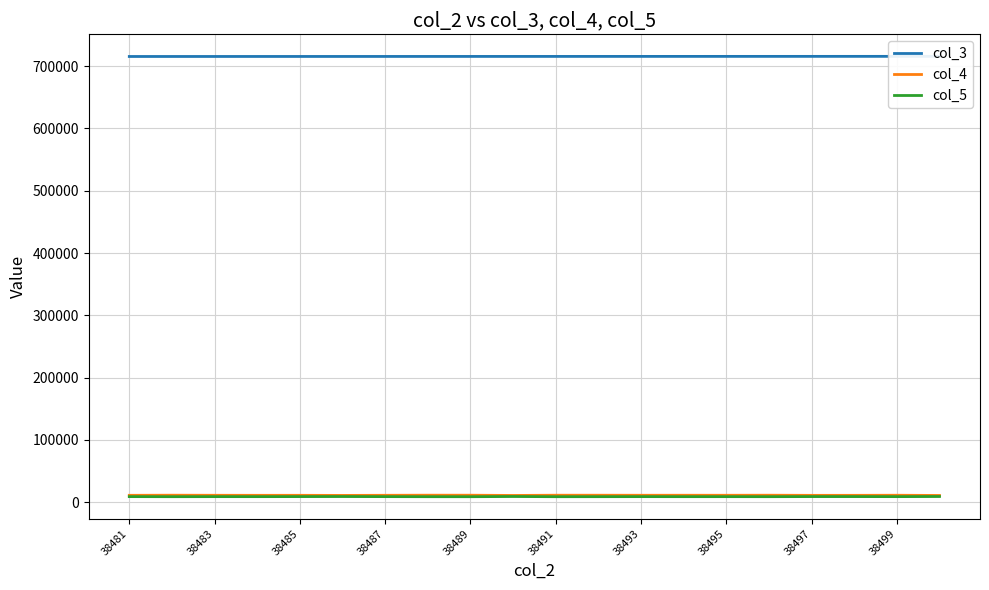

Is it true that col_4 equals 11273 at 38493?

True